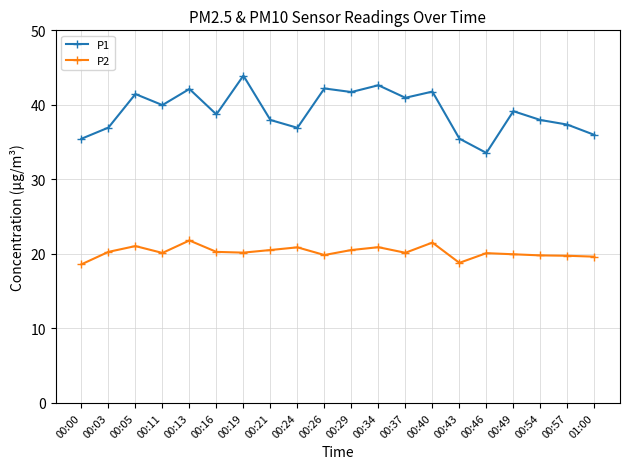

What is the difference between the maximum and minimum values in the P2 series?

3.2